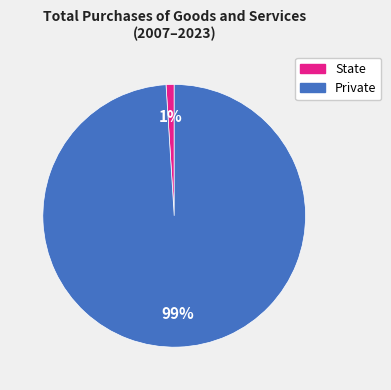

To the nearest percent, what portion does State represent?

1%